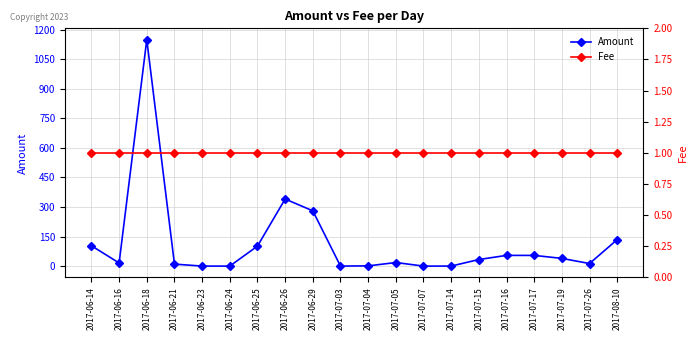

Does the chart display data point markers on the line(s)?

Yes